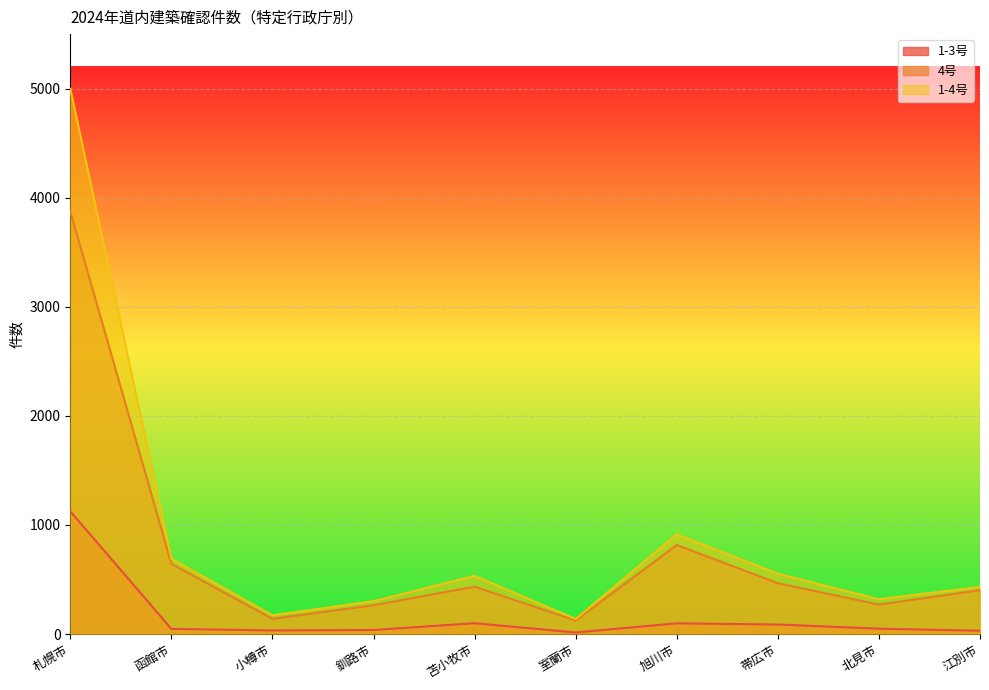

Rank the categories by 4号 value from lowest to highest.

室蘭市, 小樽市, 釧路市, 北見市, 江別市, 苫小牧市, 帯広市, 函館市, 旭川市, 札幌市